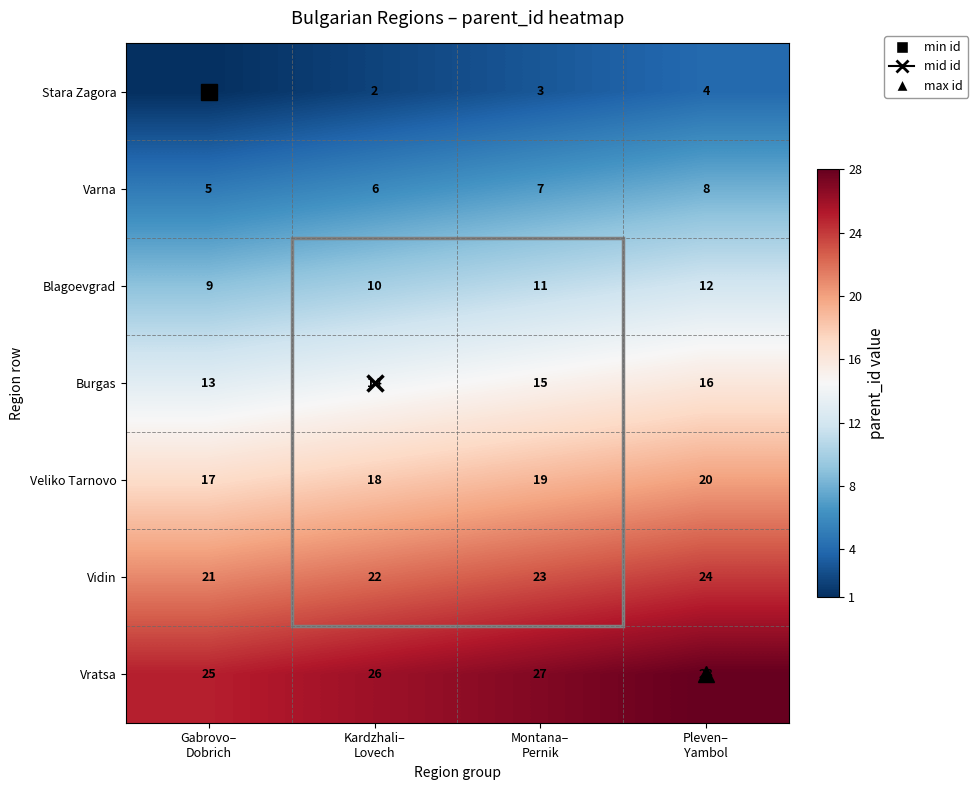

What is the sum of all Stara Zagora values?

10